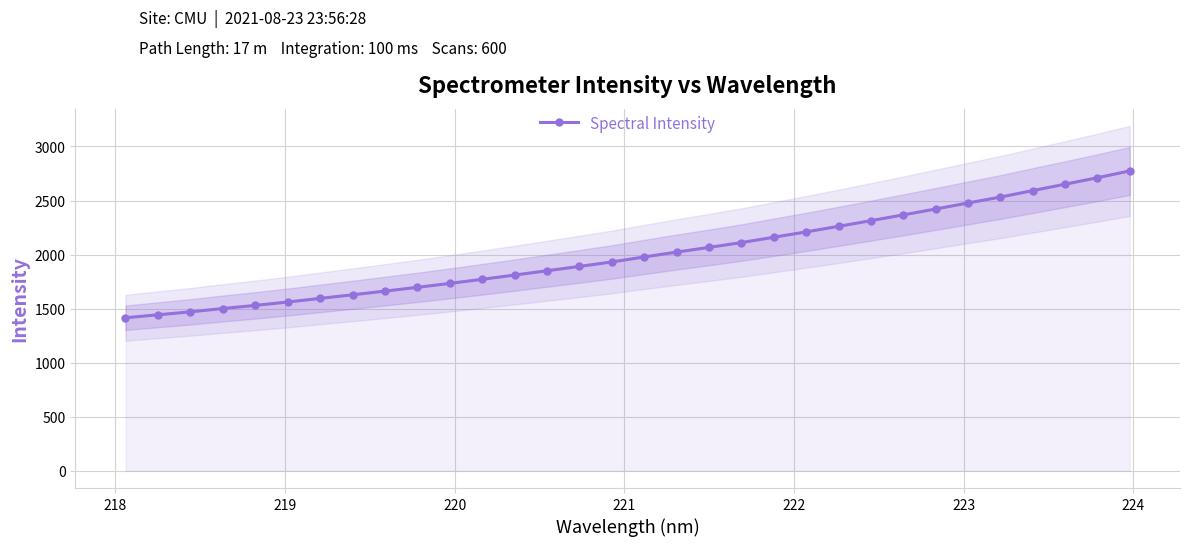

True or false: there are more than 1 points higher than both neighbors.

False